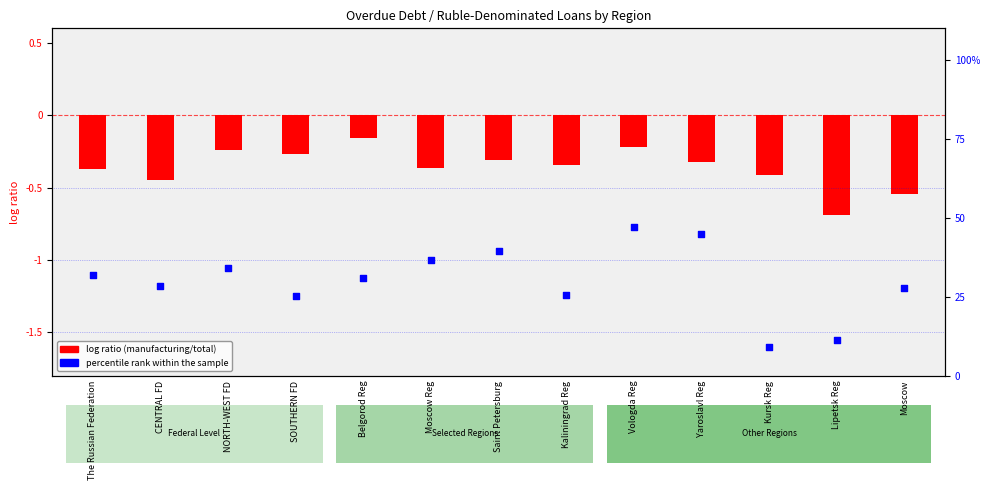

Between Lipetsk Reg and Moscow, which is larger?

Moscow